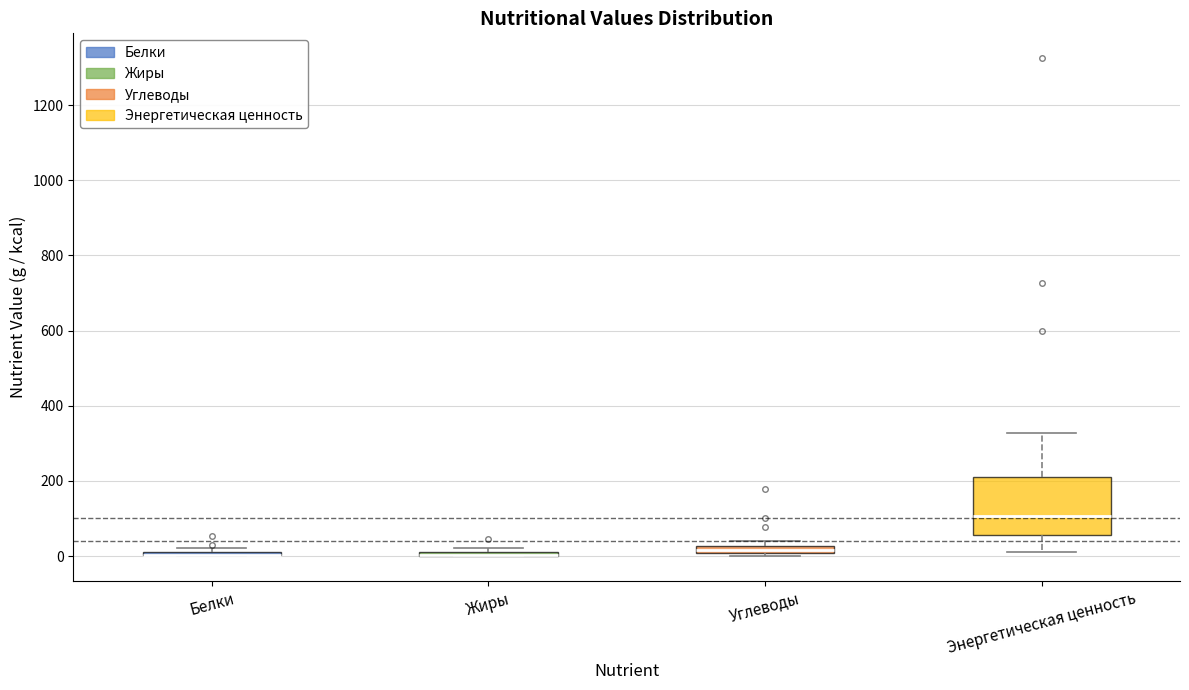

Where is the upper edge of the box for Углеводы on the y-axis? The values are not printed on the chart, so give them approximately, as read against the axis.

20